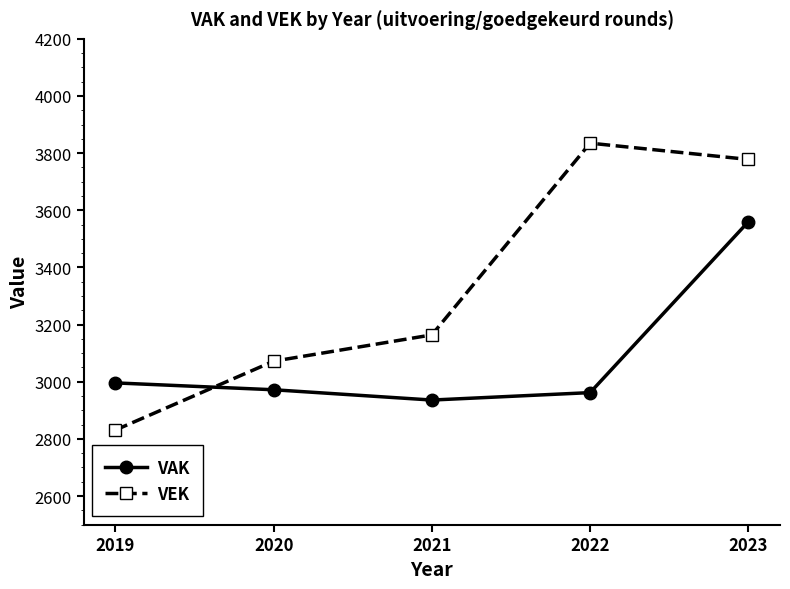

True or false: VAK has more than 1 interior local peaks.

False